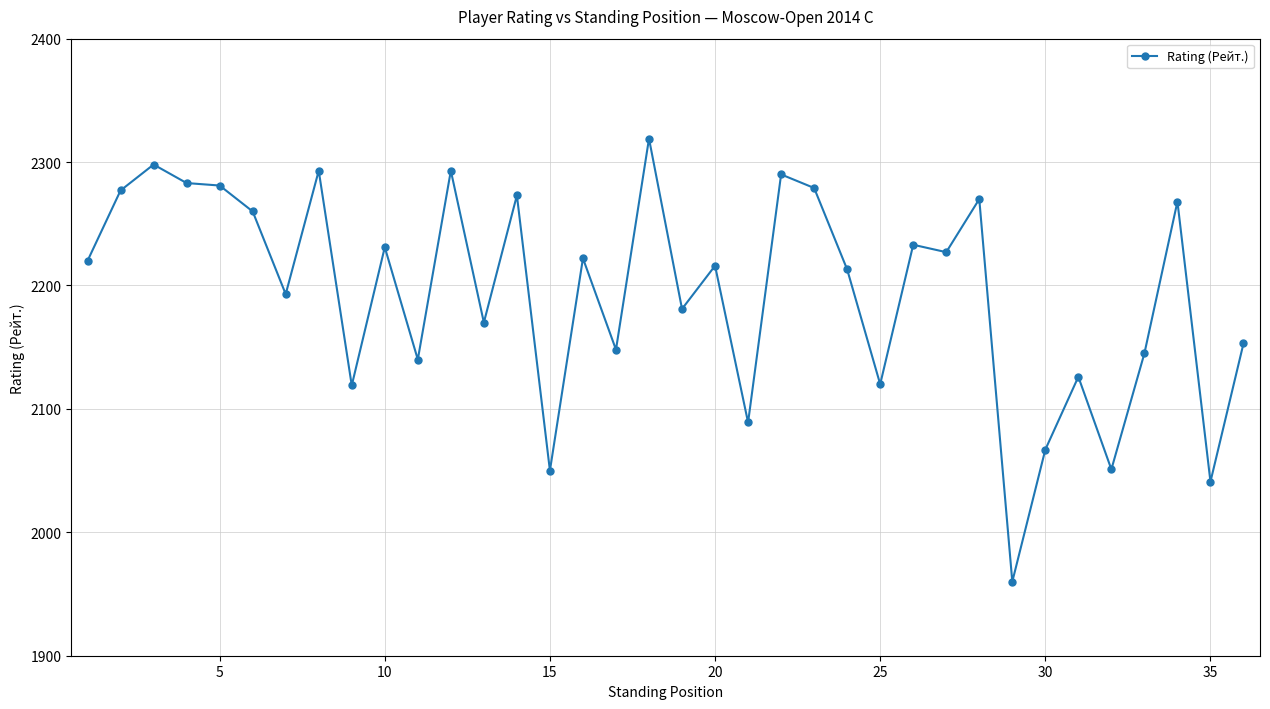

What is the difference between the maximum and minimum values?

359